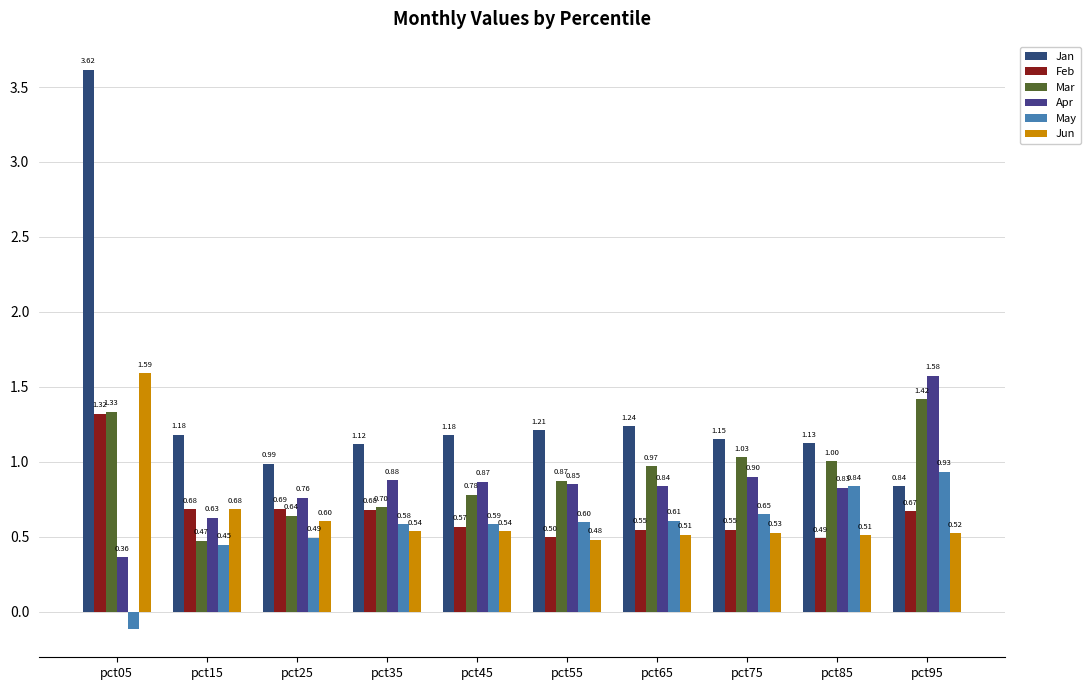

How many bars are there in total?

60